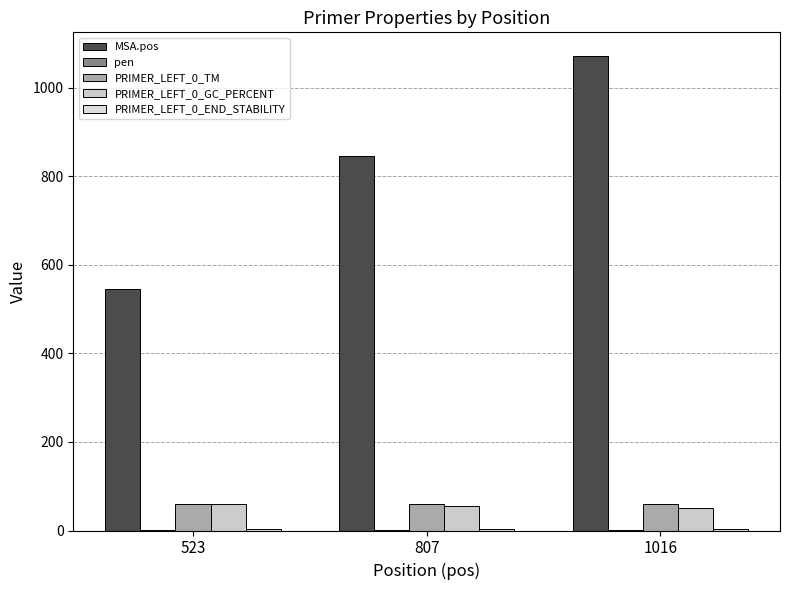

Rank the categories by MSA.pos value from highest to lowest.

1016, 807, 523